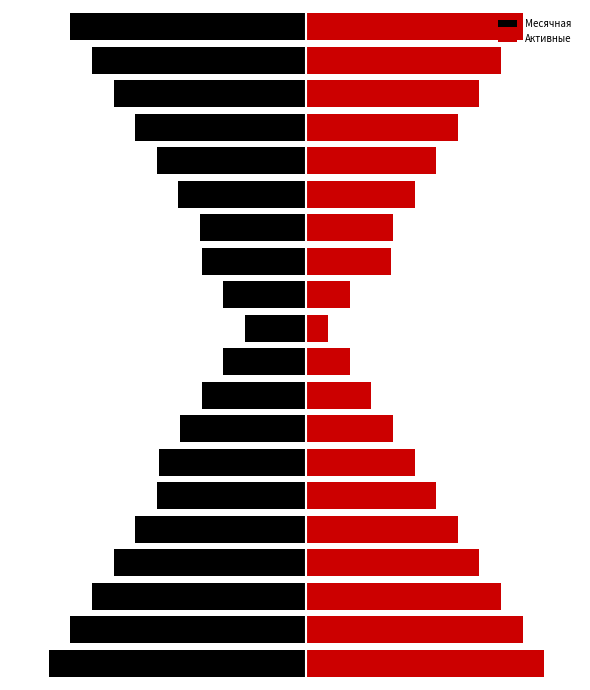

How many groups of bars are there?

20